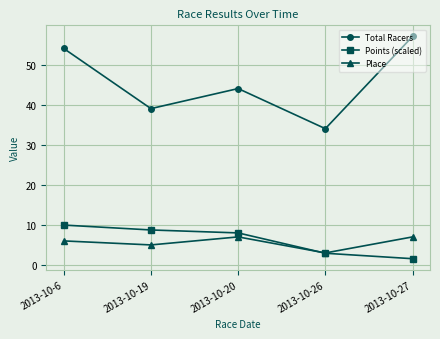

True or false: Total Racers and Points (scaled) intersect in this chart.

False